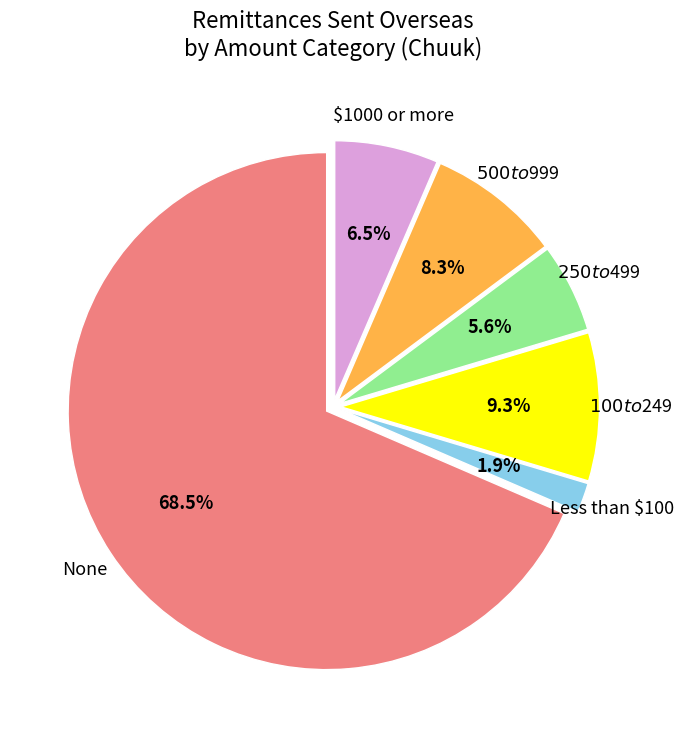

To the nearest percent, what is the average slice percentage?

17%